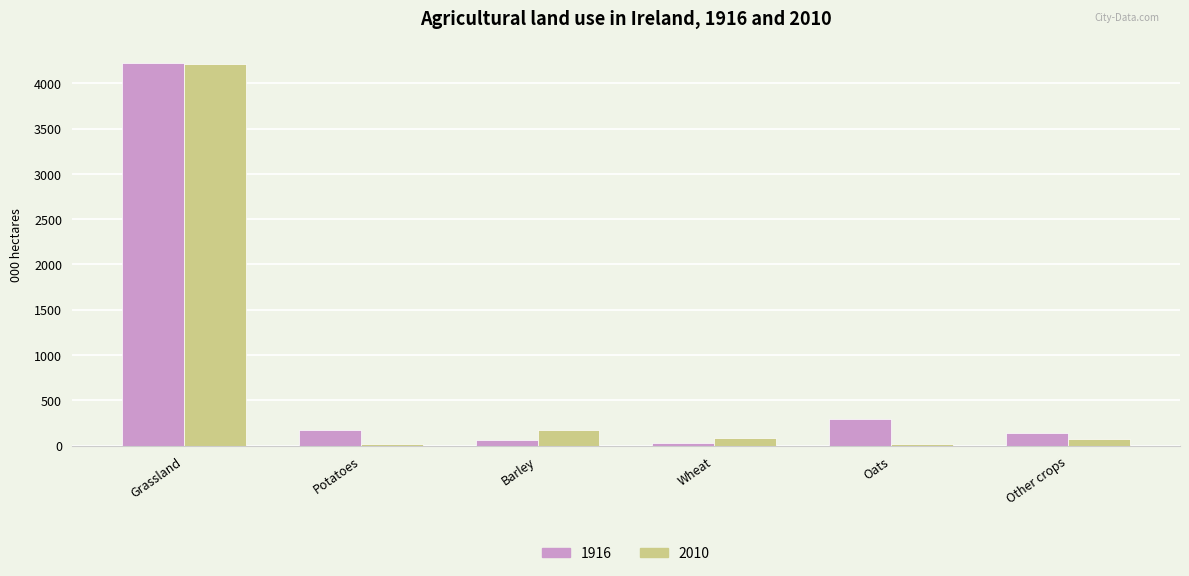

At which category is the sum across all series the highest?

Grassland